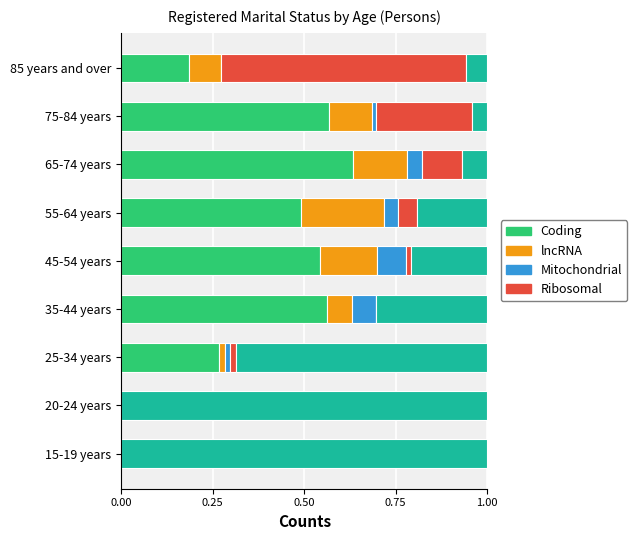

What is the total value across all series at 65-74 years?

1.0